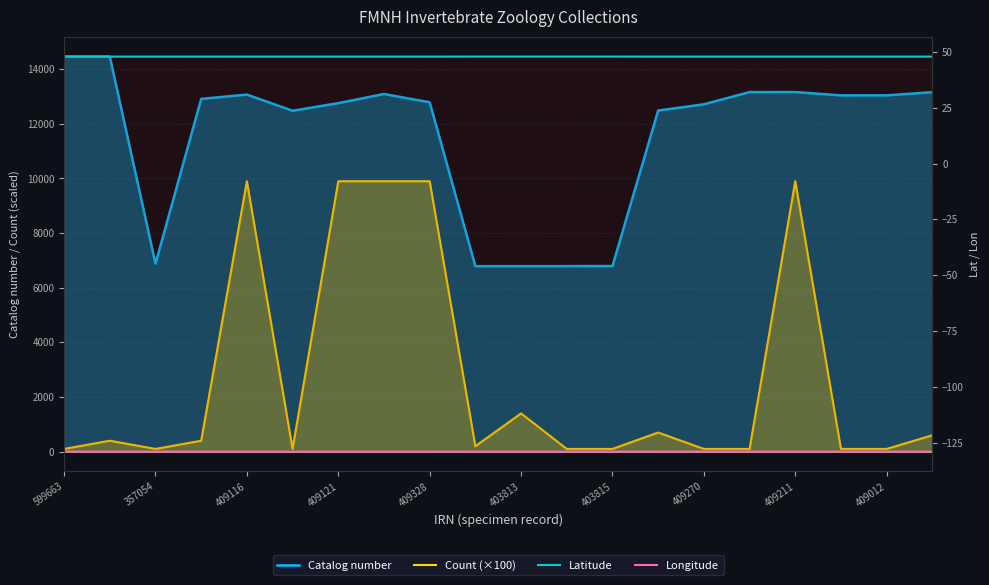

True or false: Catalog number and Count (×100) cross at least once.

False